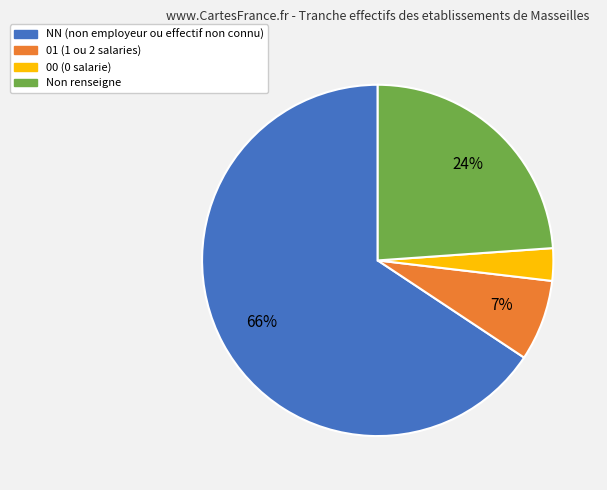

Which slice represents more than half of the pie?

NN (non employeur ou effectif non connu)